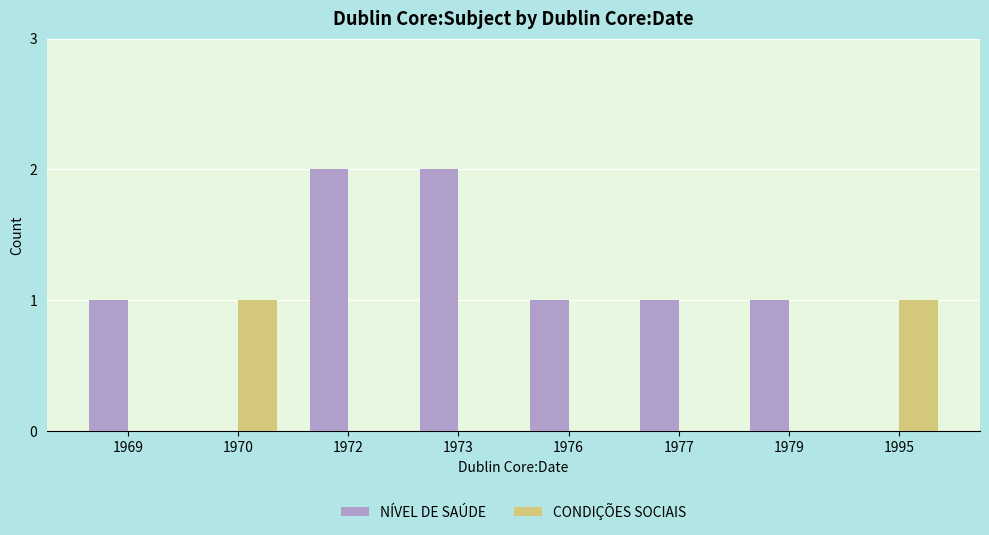

True or false: CONDIÇÕES SOCIAIS has a value of 0 at 1970.

False